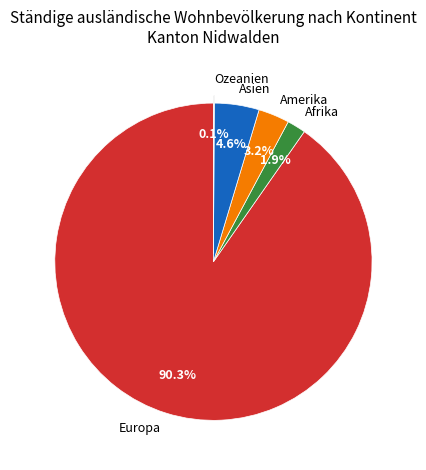

What is the total percentage of Asien and Afrika?

6.5%